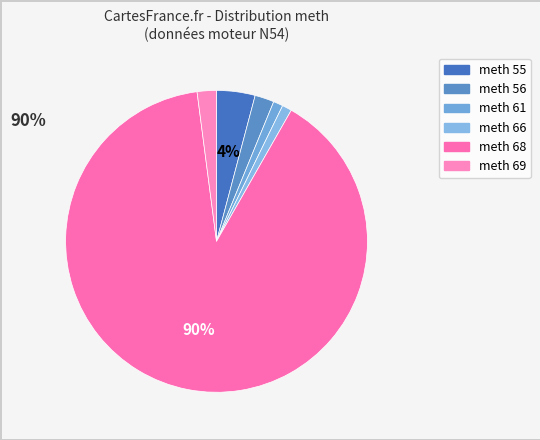

How many segments does this pie chart have?

6